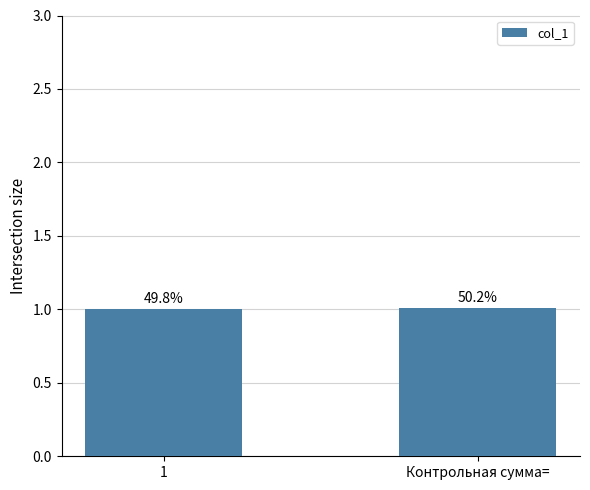

Are the bars horizontal?

No